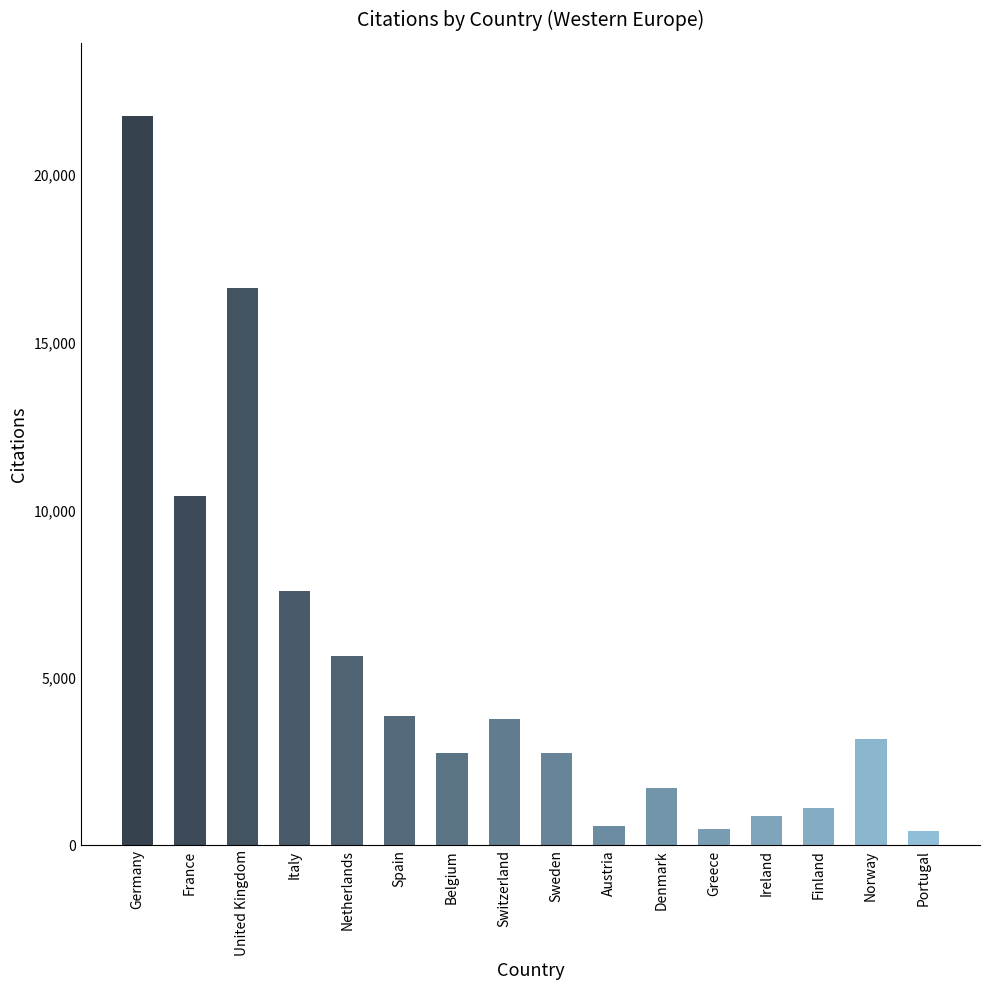

What position from the right is Greece?

5